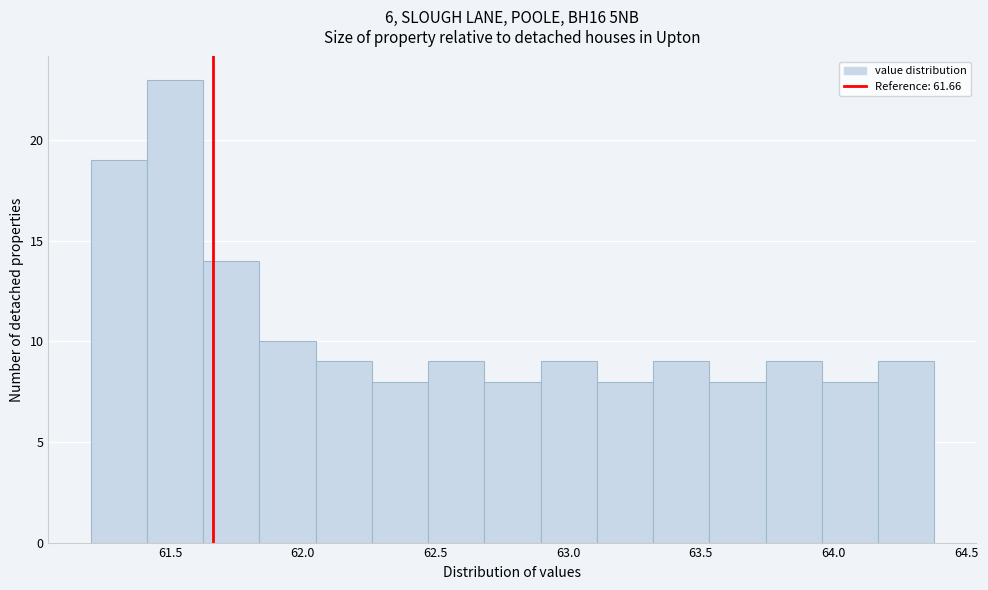

Which range on the x-axis has the tallest bar?

61.40 to 61.60